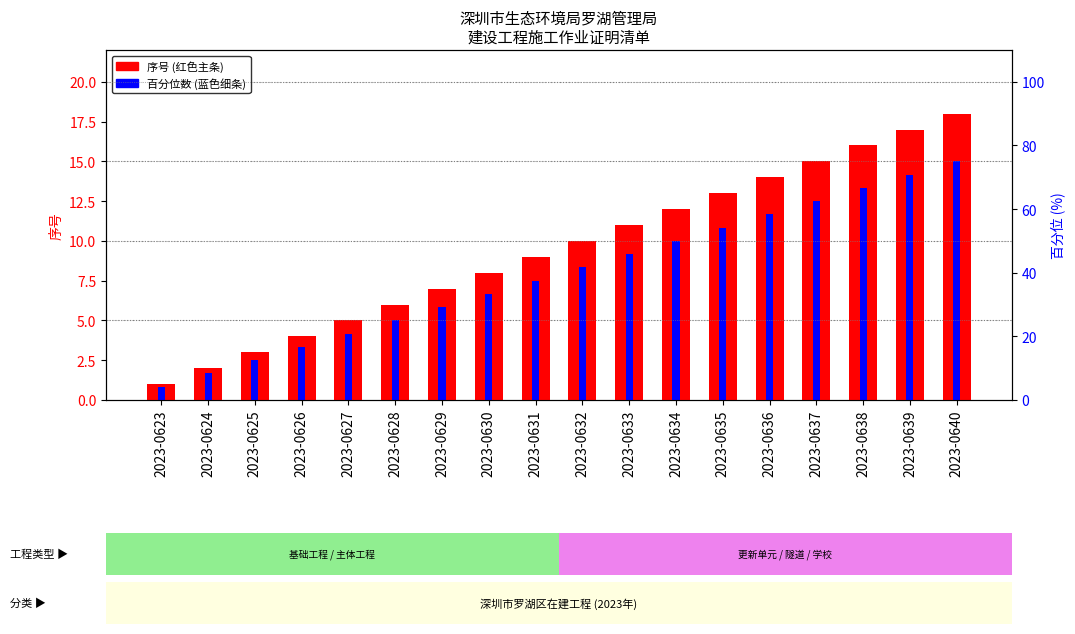

How many data points in 百分位数 are less than 8?

9